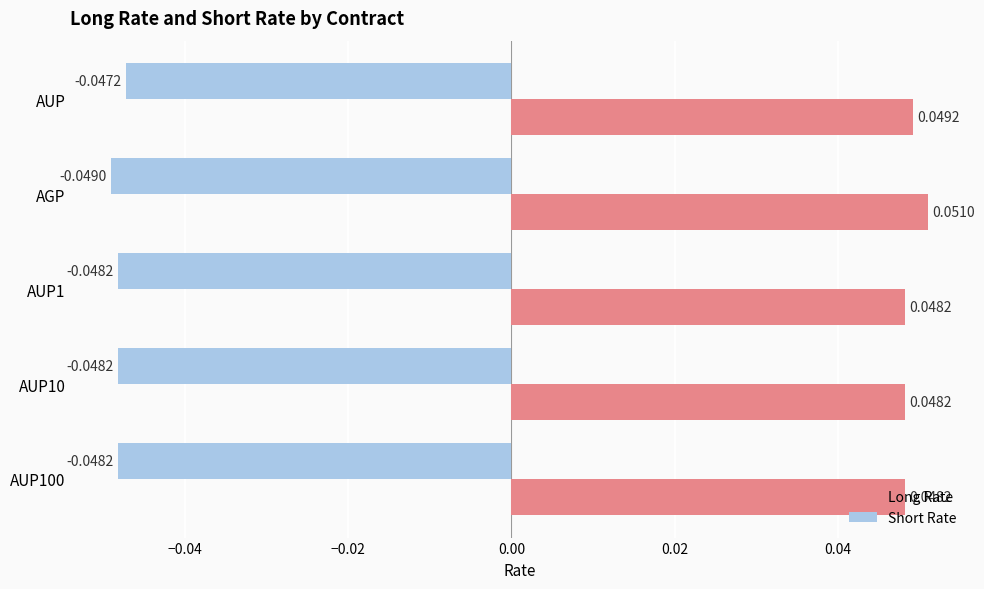

Is the value of Long Rate at AUP1 greater than the value of Short Rate at AUP?

Yes